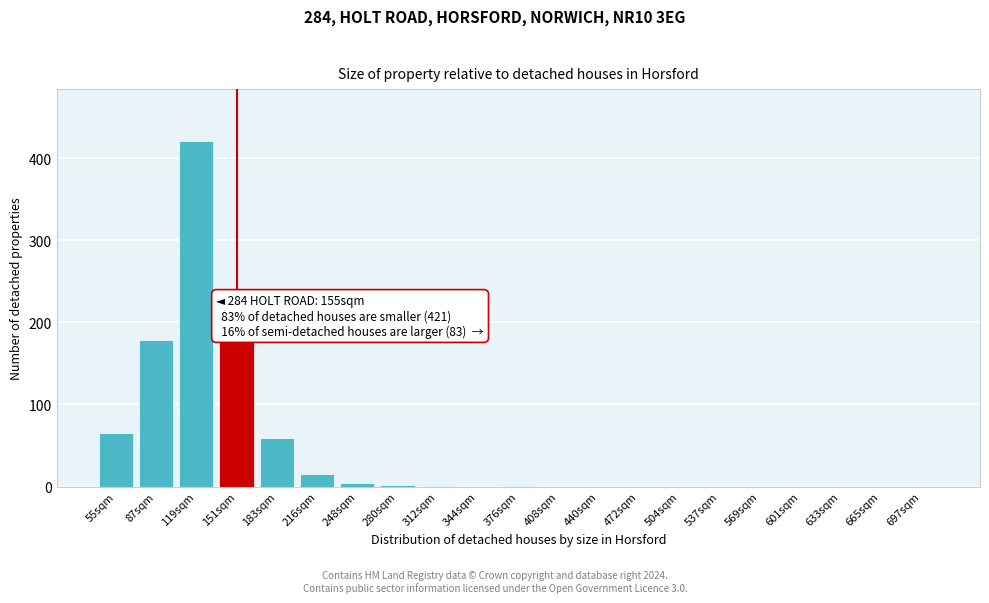

What is the sum of all values?

923